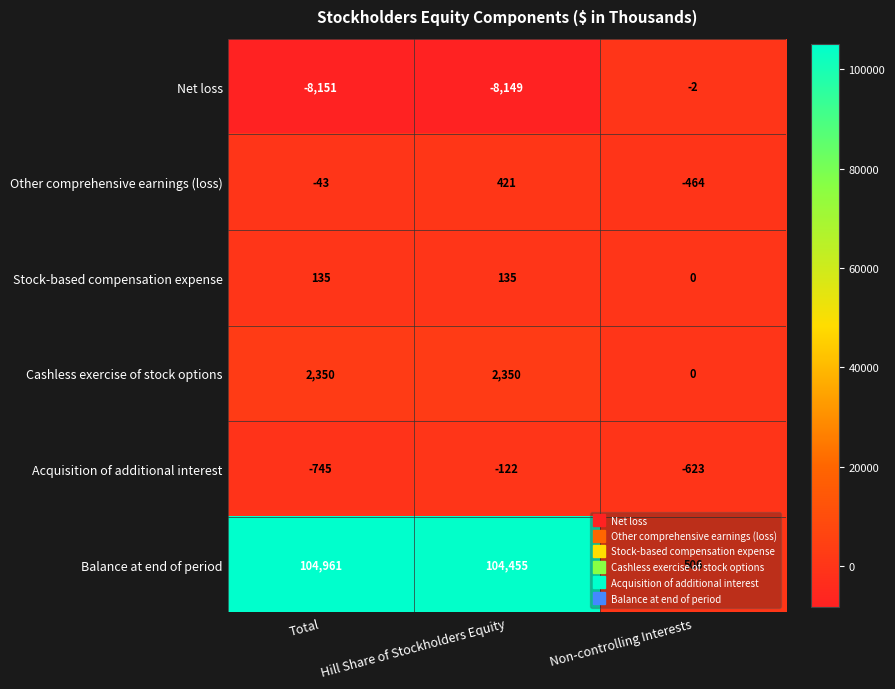

Which series has the widest spread of values?

Balance at end of period